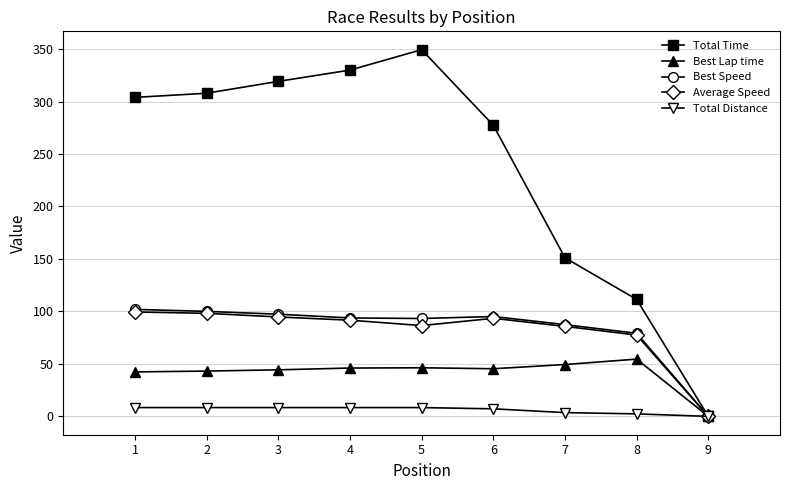

Which series has the largest total across all categories?

Total Time